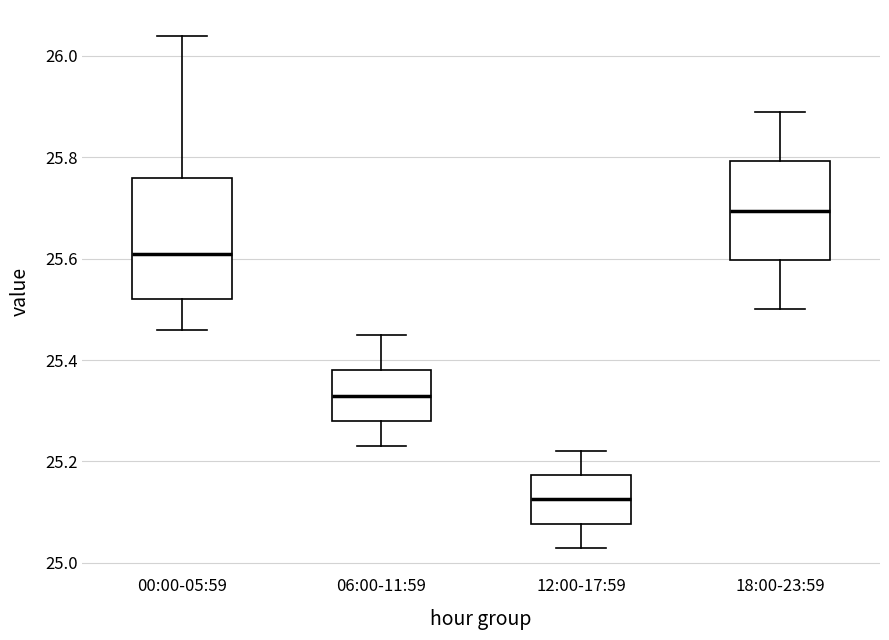

Which box's median line is the highest?

18:00-23:59